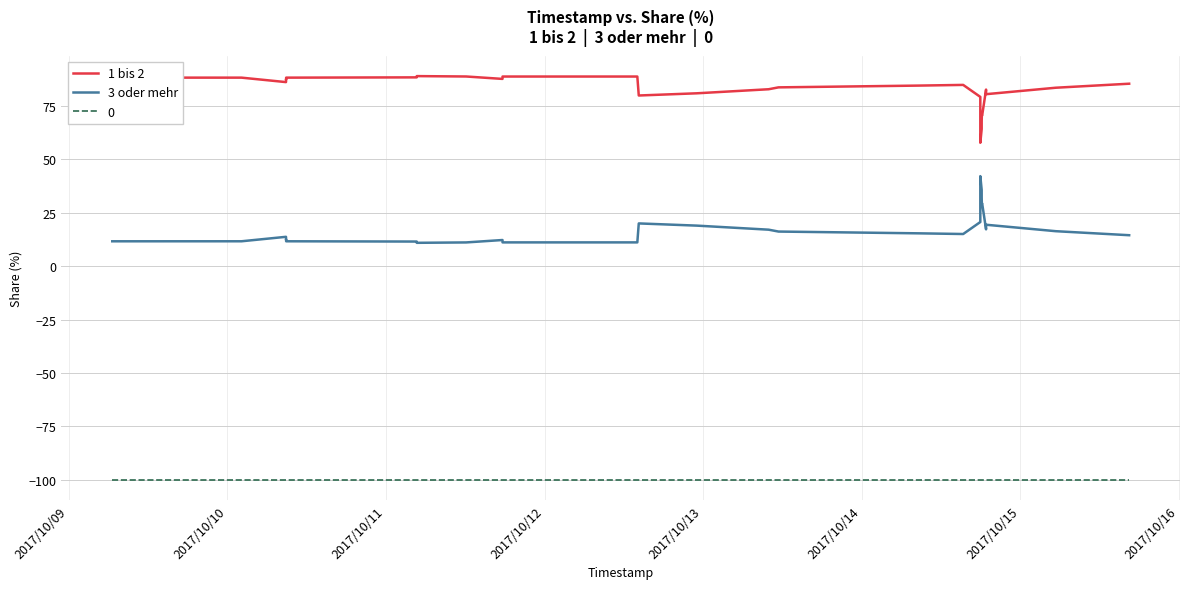

What is the smallest value displayed?

-100.0